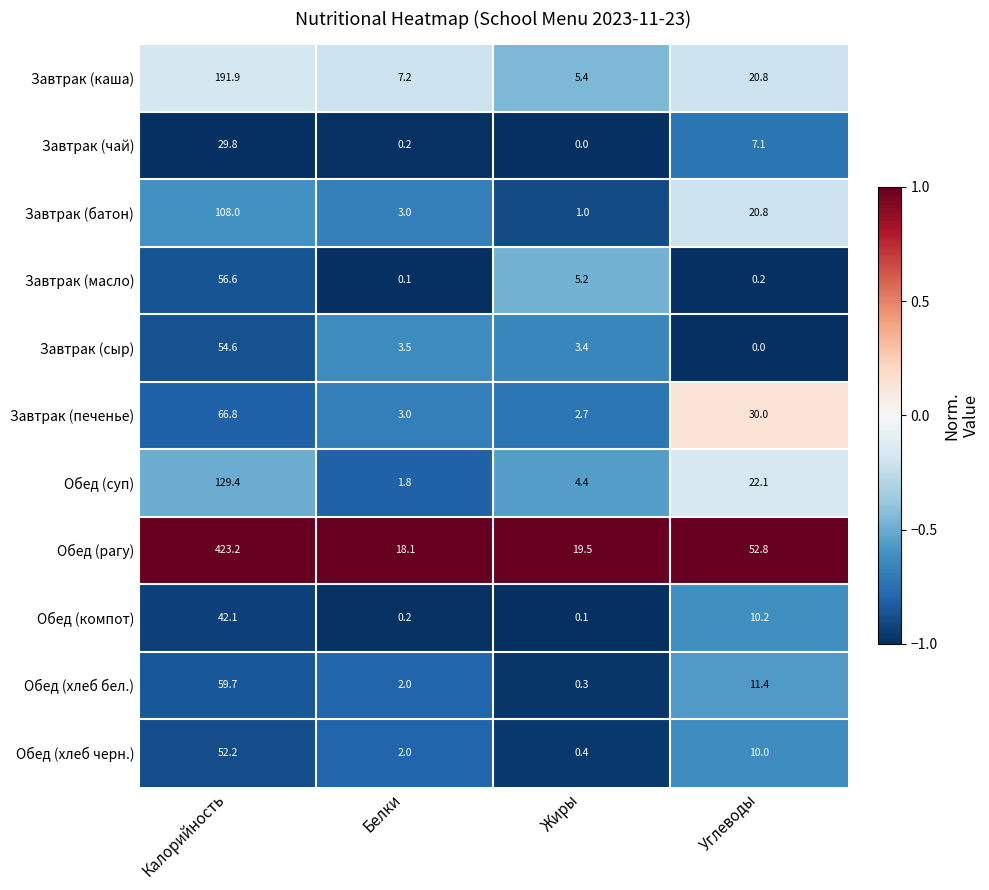

At which category is the sum across all series the highest?

Калорийность